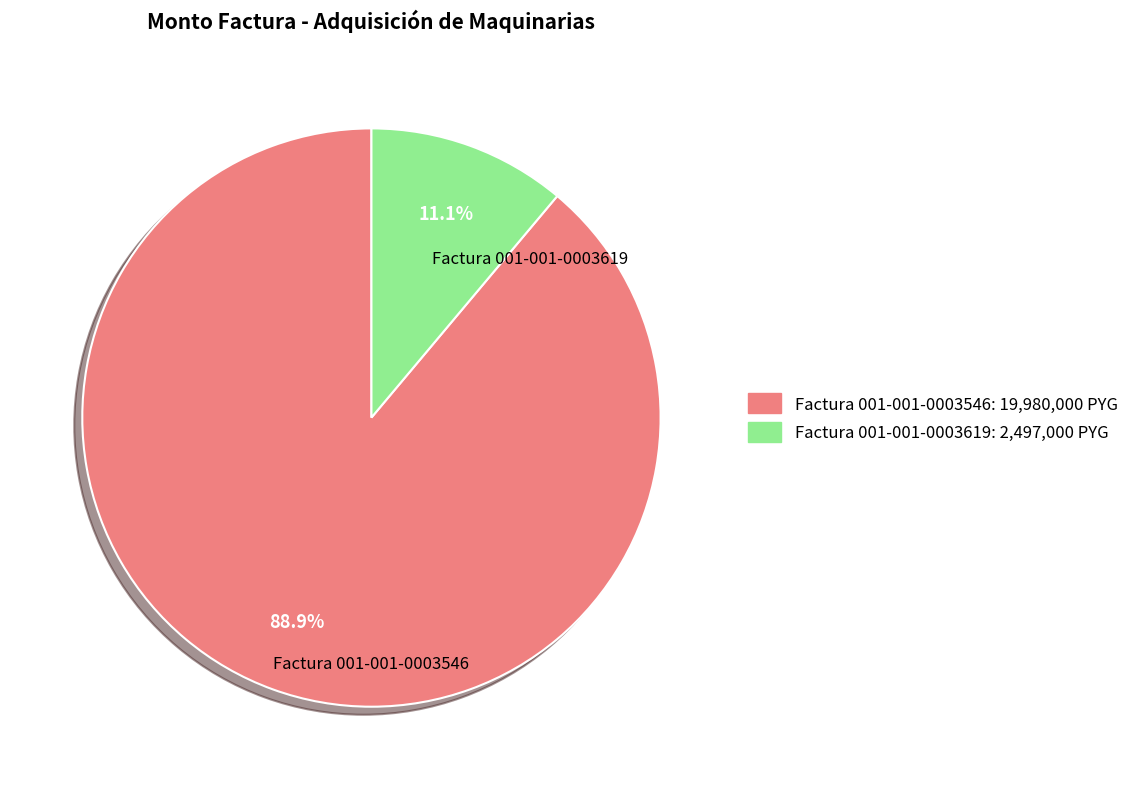

How many segments does this pie chart have?

2